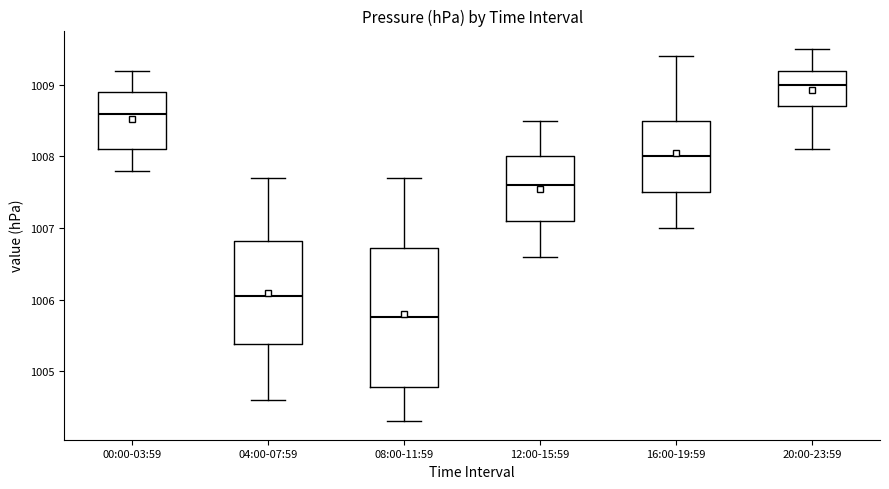

Which box is the tallest, from its lower edge to its upper edge?

08:00-11:59